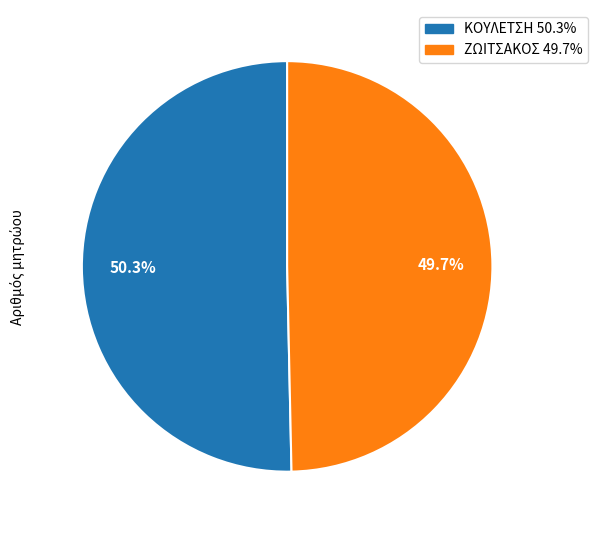

Which slice represents more than half of the pie?

ΚΟΥΛΕΤΣΗ